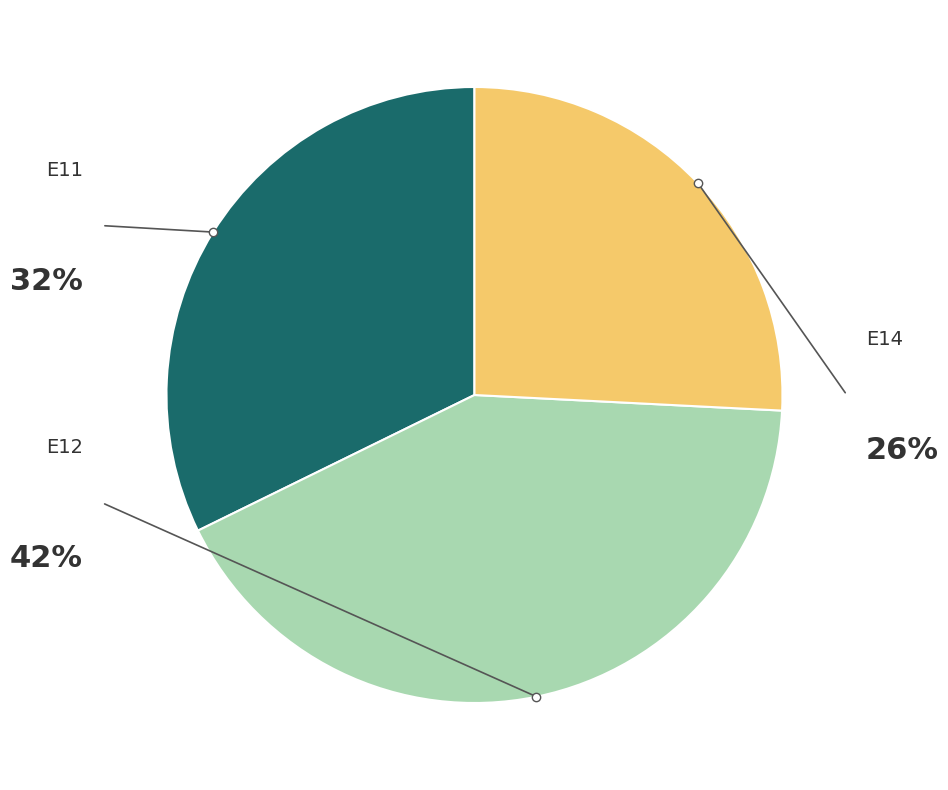

To the nearest percent, what is the combined percentage of E11 and E14?

58%